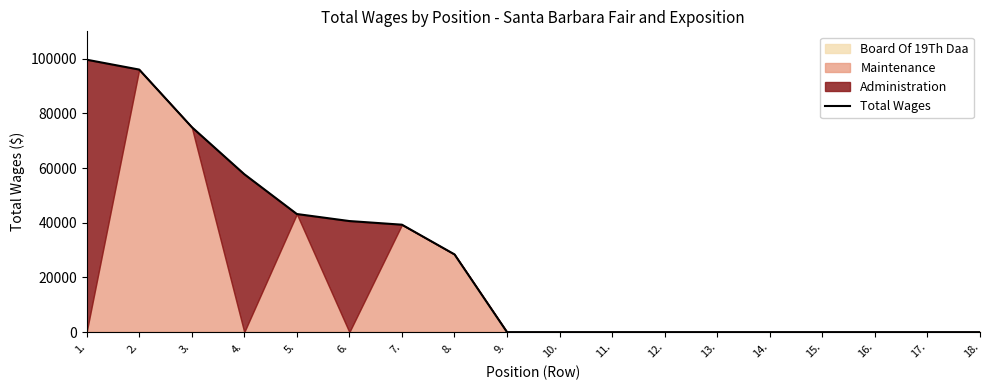

What is the label of the 4th point from the right?

15.